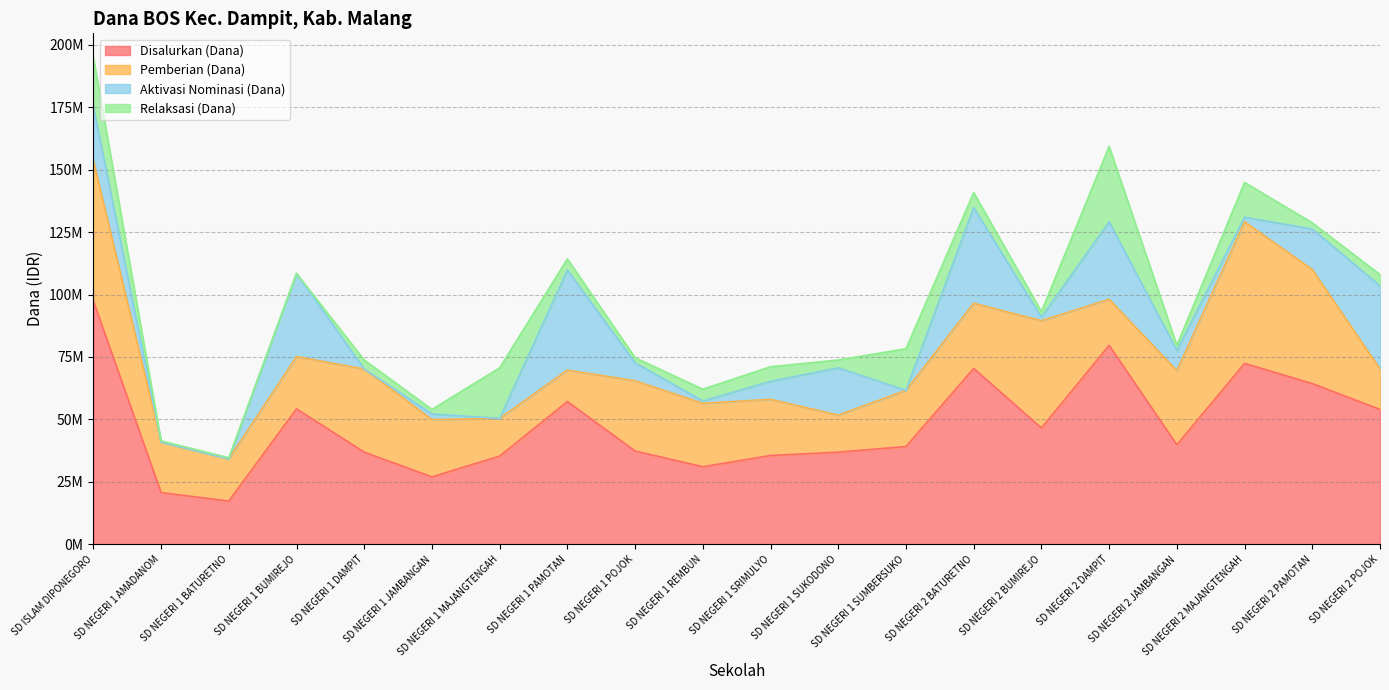

What are all the series names shown in the legend?

Disalurkan (Dana), Pemberian (Dana), Aktivasi Nominasi (Dana), Relaksasi (Dana)